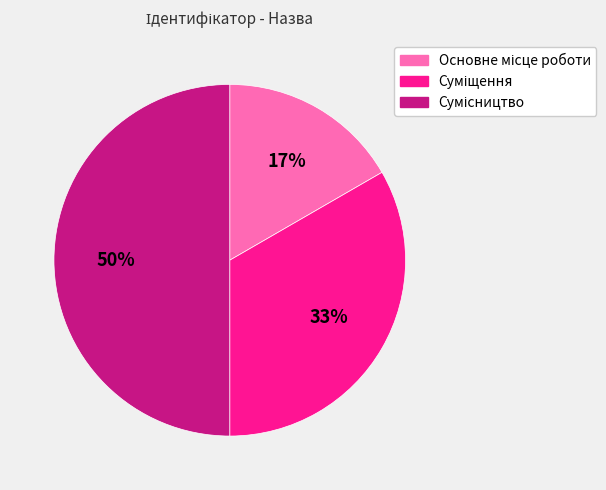

To the nearest percent, what is the difference between the largest and smallest slice percentages?

33%